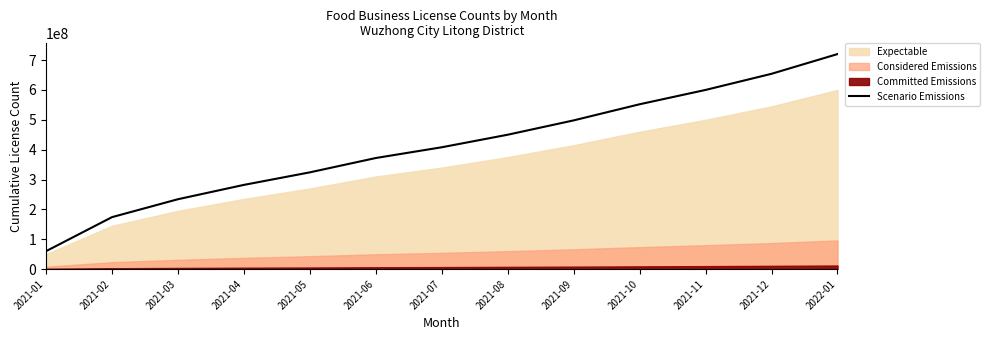

How many lines are shown in the chart?

1